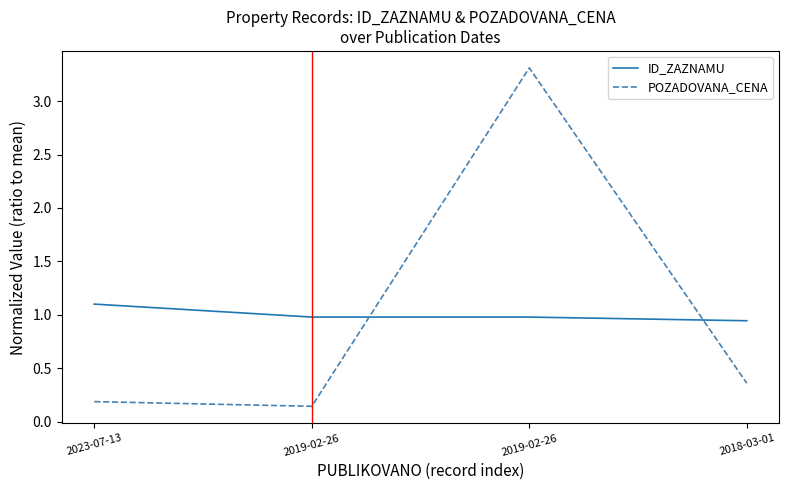

True or false: ID_ZAZNAMU has a value of 1.7 at 2019-02-26.

False